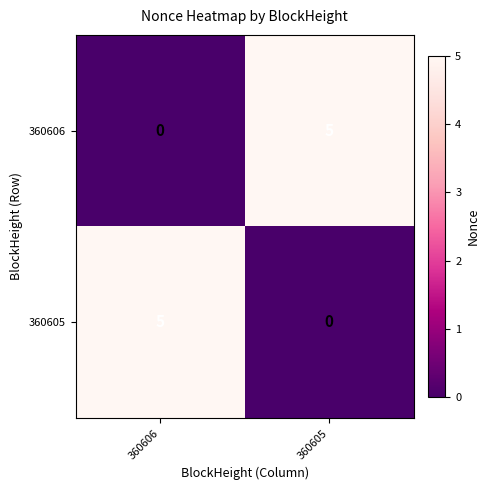

What is the total value across all series at 360605?

5